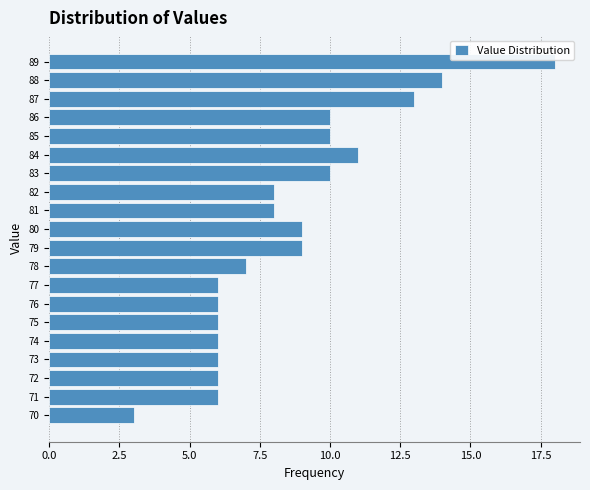

Reading top to bottom, extract all data points from this chart.

18	14	13	10	10	11	10	8	8	9	9	7	6	6	6	6	6	6	6	3